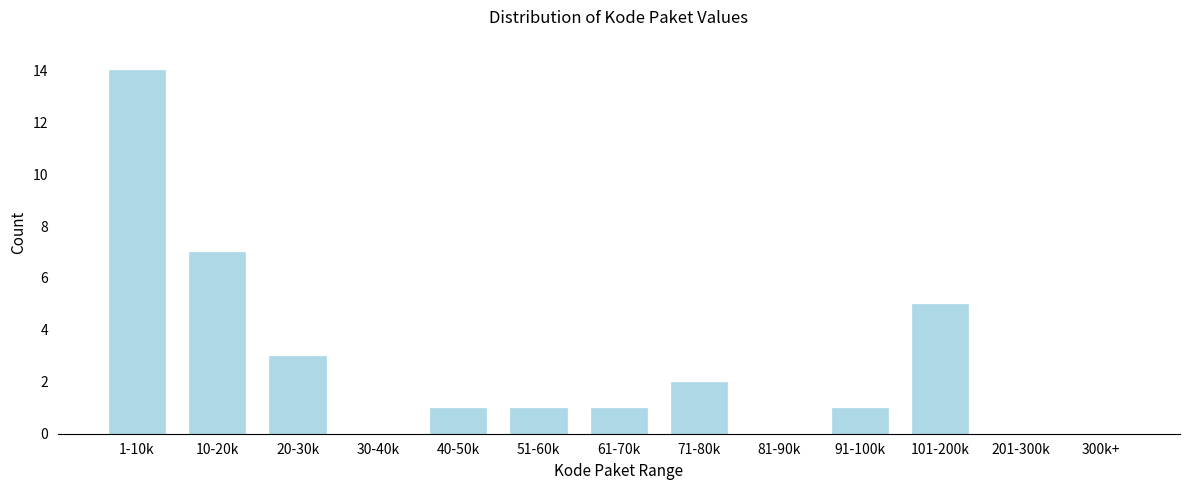

Reading left to right, transcribe all the data shown in this chart.

1-10k=14	10-20k=7	20-30k=3	30-40k=0	40-50k=1	51-60k=1	61-70k=1	71-80k=2	81-90k=0	91-100k=1	101-200k=5	201-300k=0	300k+=0